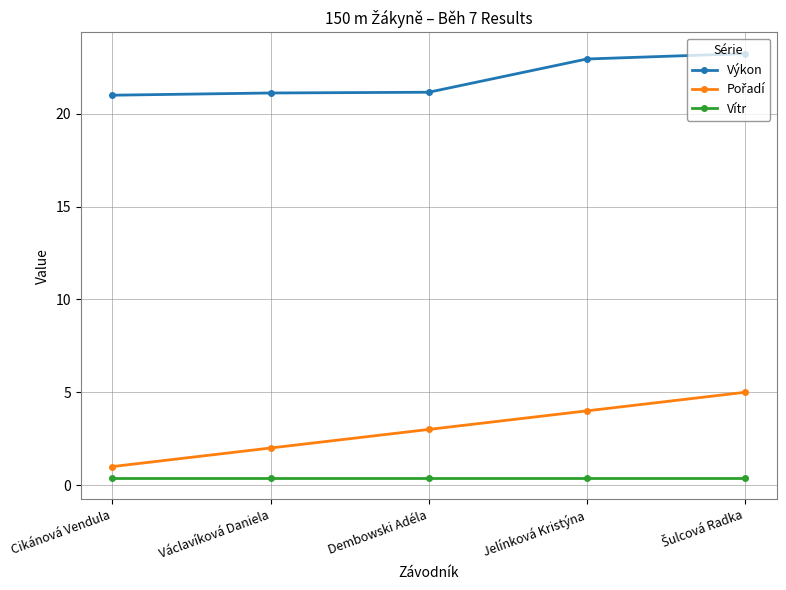

At how many categories does at least one series exceed 12?

5